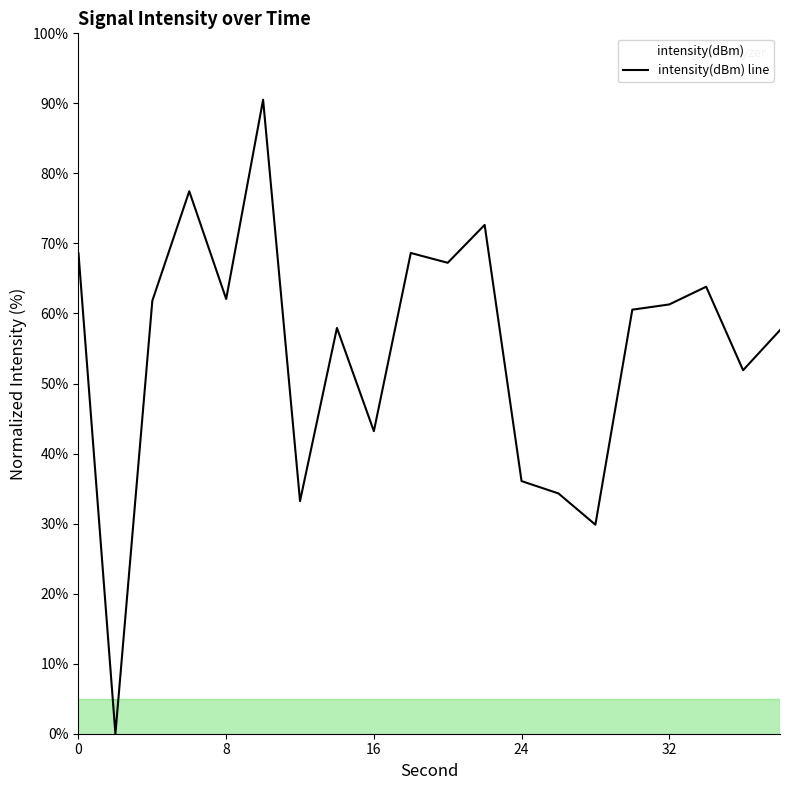

What is the sum of all values?

1098.7